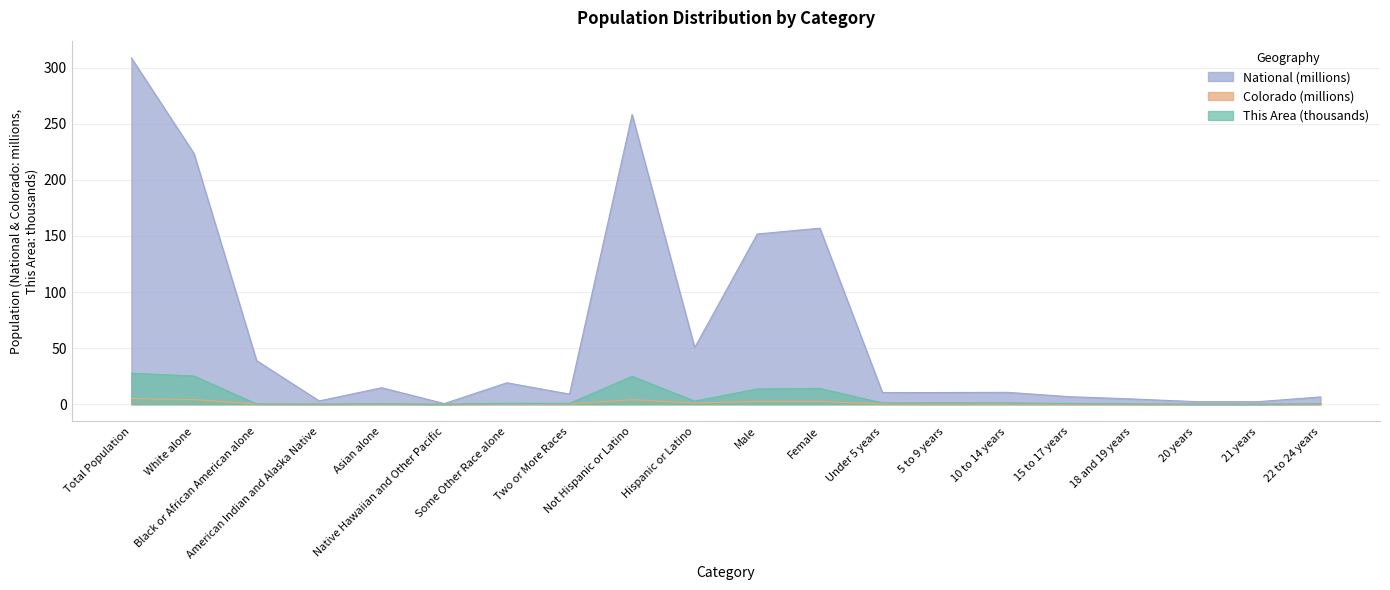

What is the greatest value displayed?

308.7